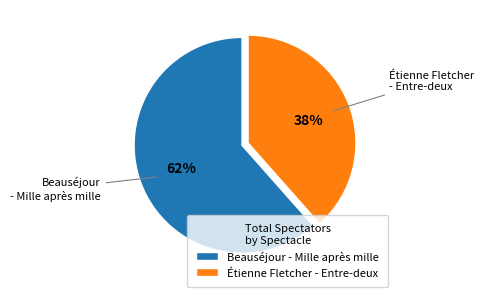

Count the number of slices in the pie.

2